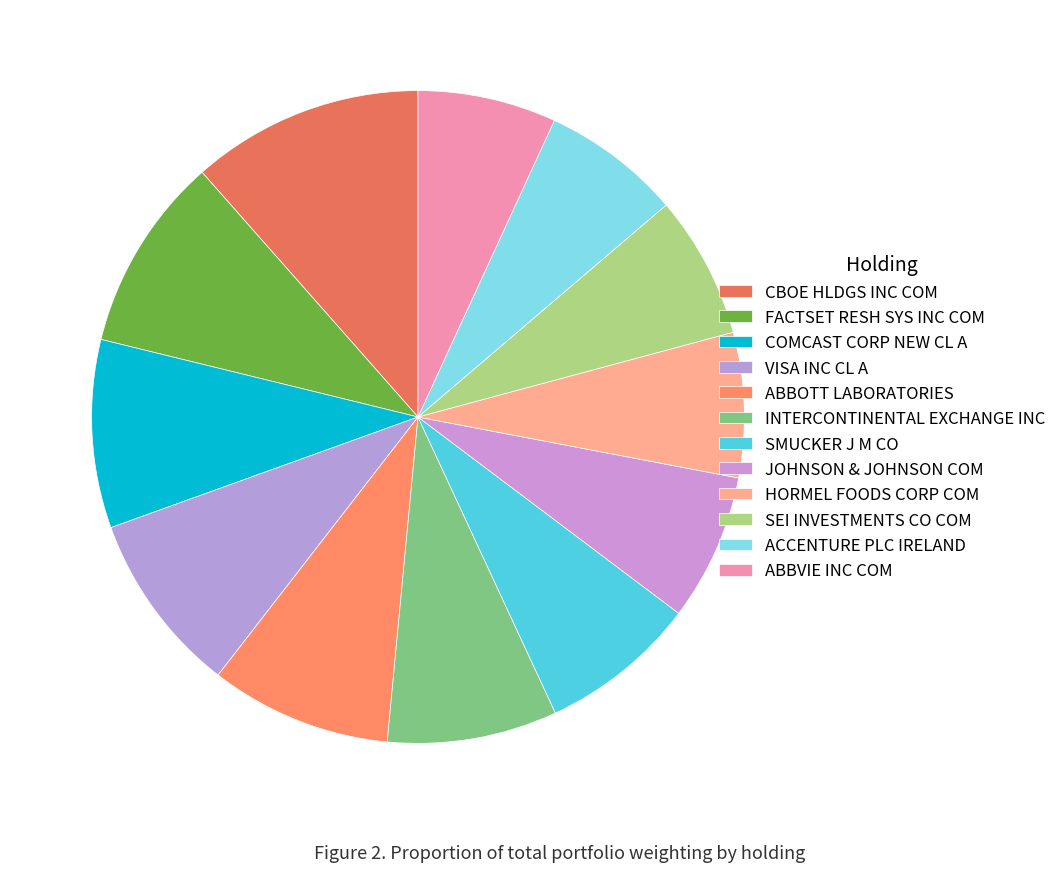

How many slices are in this pie chart?

12